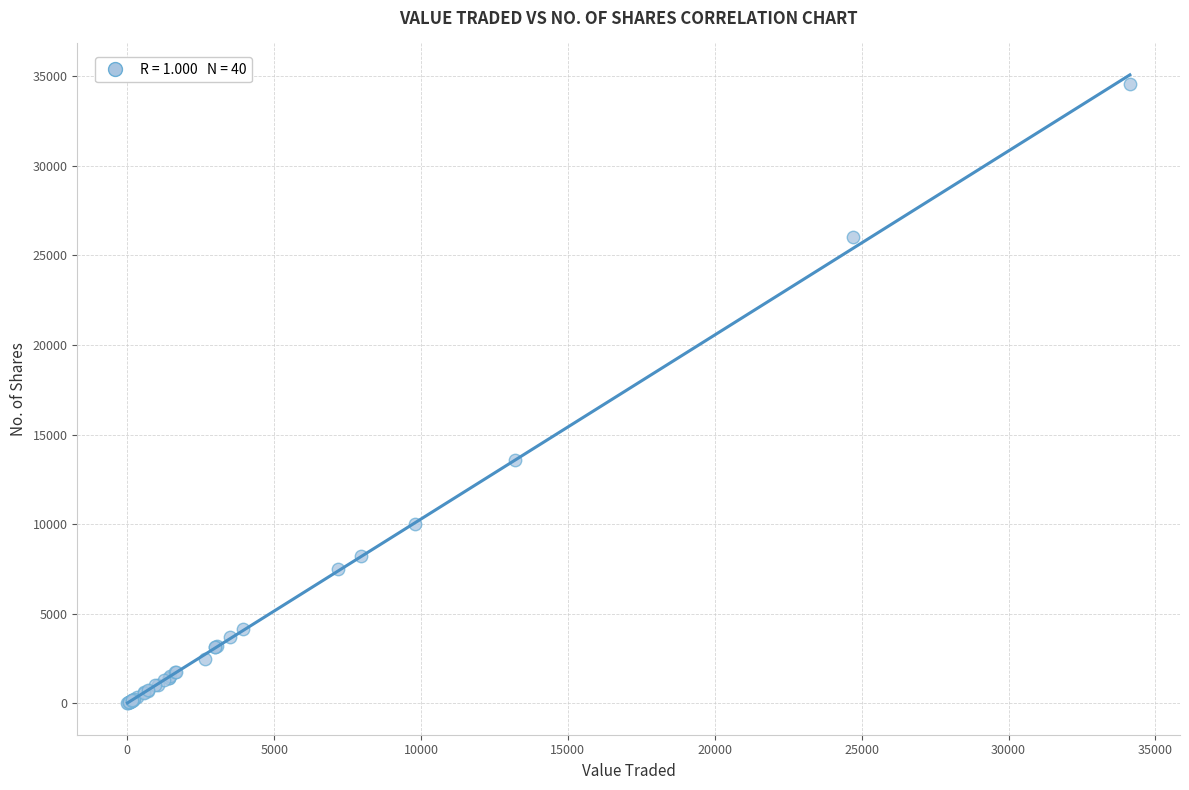

What Y value in the scatter plot is closest to 17294?

13600